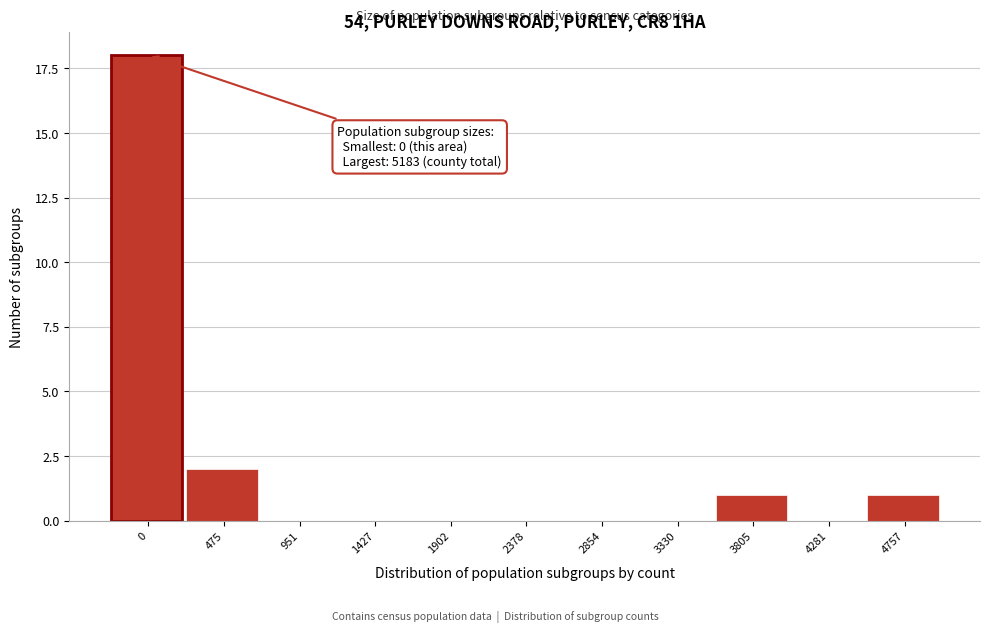

Reading right to left, what are all the values shown in this chart?

4757=1	4281=0	3805=1	3330=0	2854=0	2378=0	1902=0	1427=0	951=0	475=2	0=18